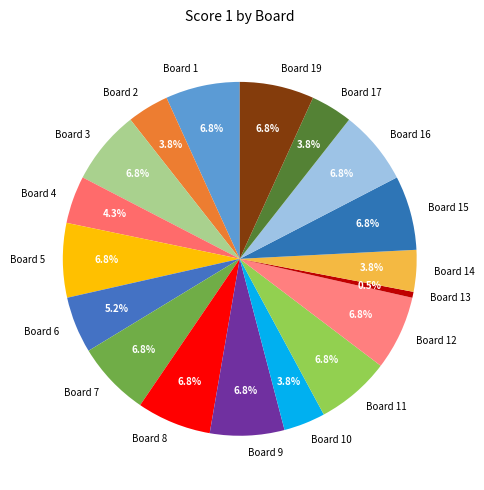

Is there a majority slice in this chart?

No